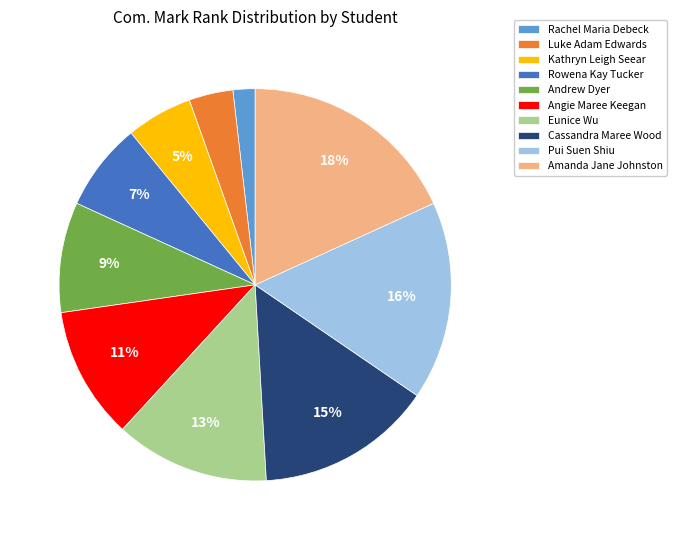

Is it true that Andrew Dyer is 9% of the pie?

True